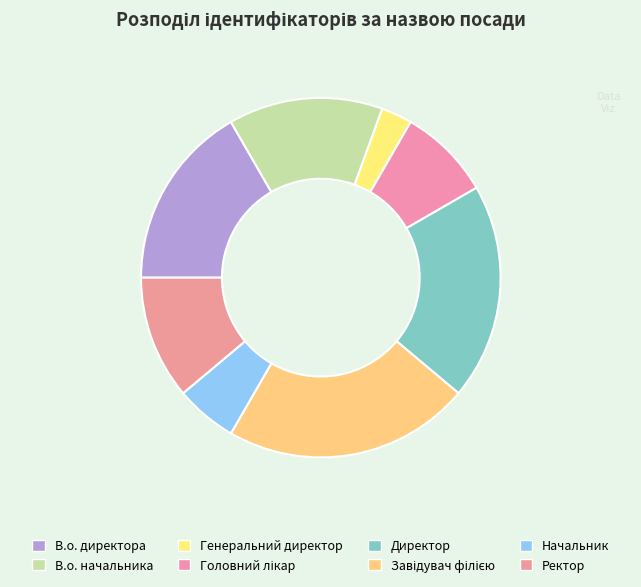

Is В.о. директора the majority of the pie?

No